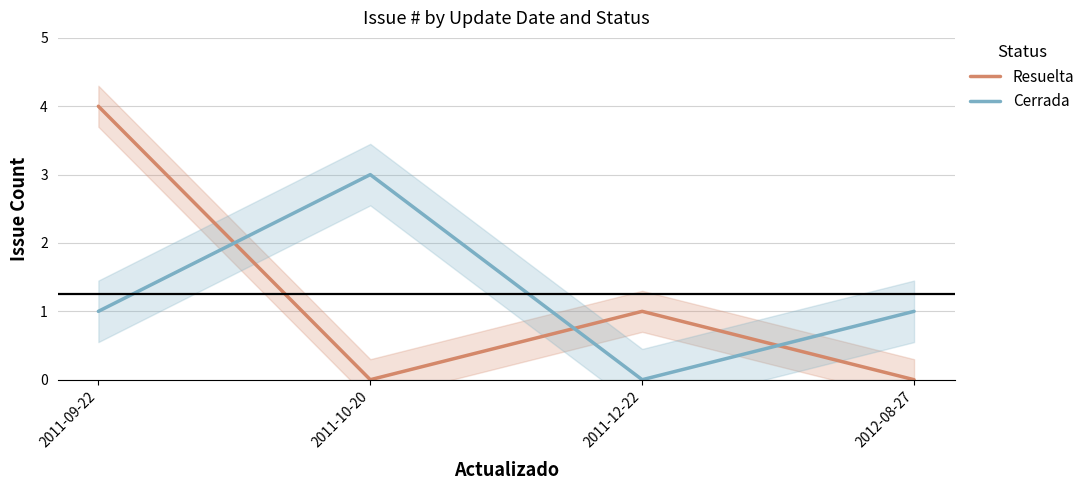

How many interior local peaks does the Cerrada series have?

1